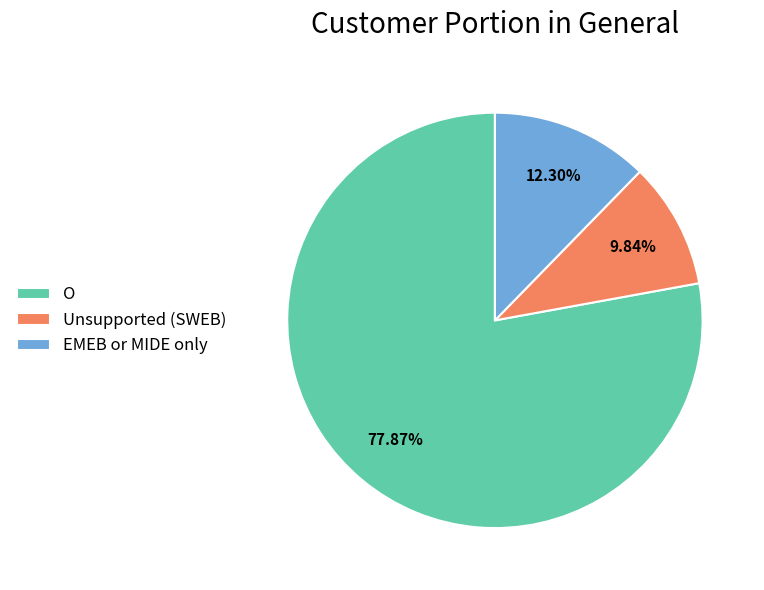

To the nearest percent, what is the average slice percentage?

33%